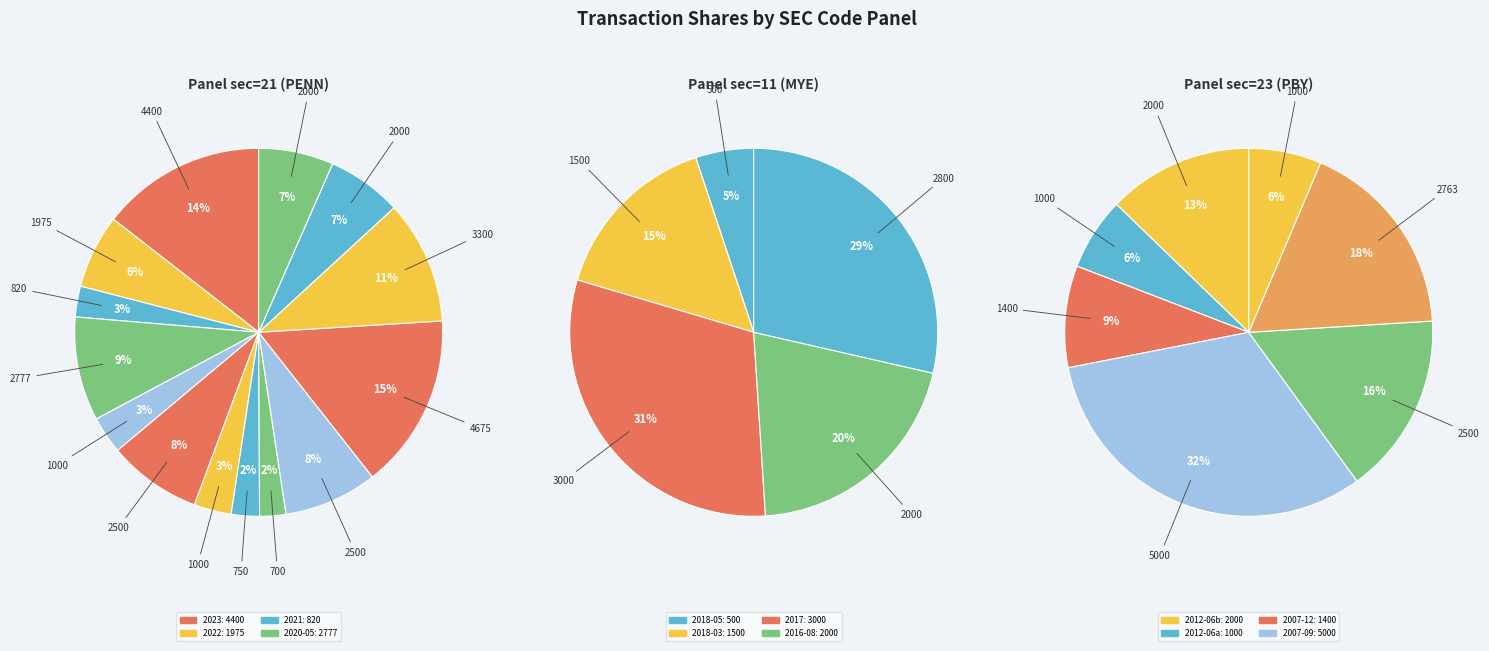

Rank the categories by value from lowest to highest.

11, 21, 23